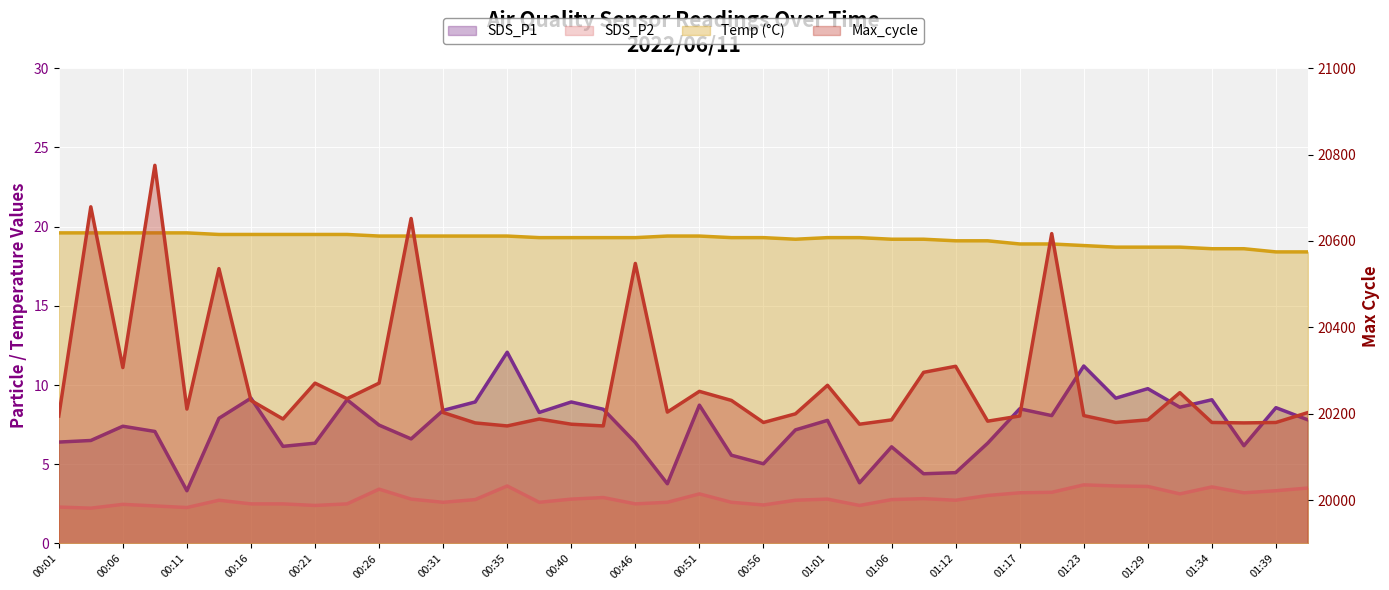

True or false: Temp has a value of 18.4 at 01:42.

True